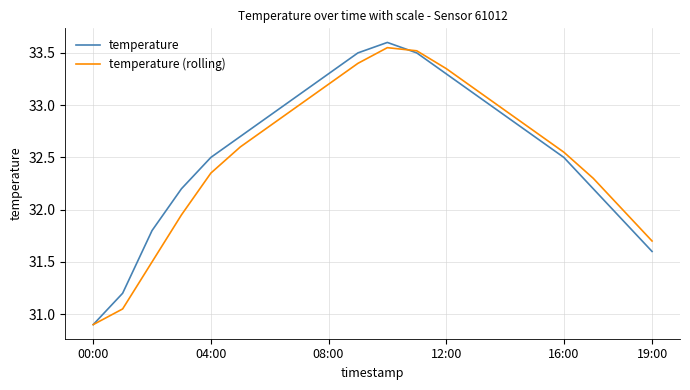

What is the minimum value for temperature (rolling)?

30.9